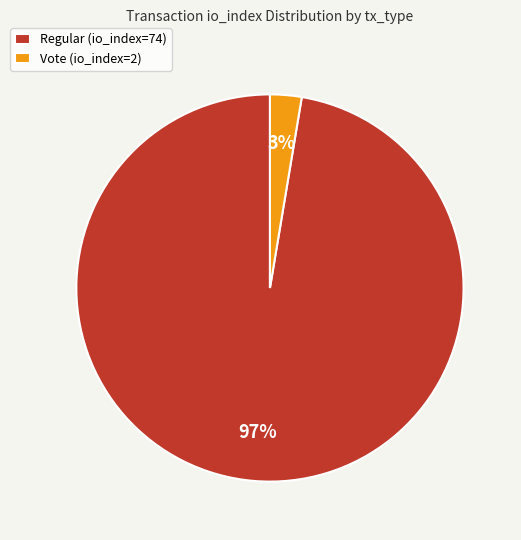

What is the largest slice in the pie chart?

Regular (io_index=74)